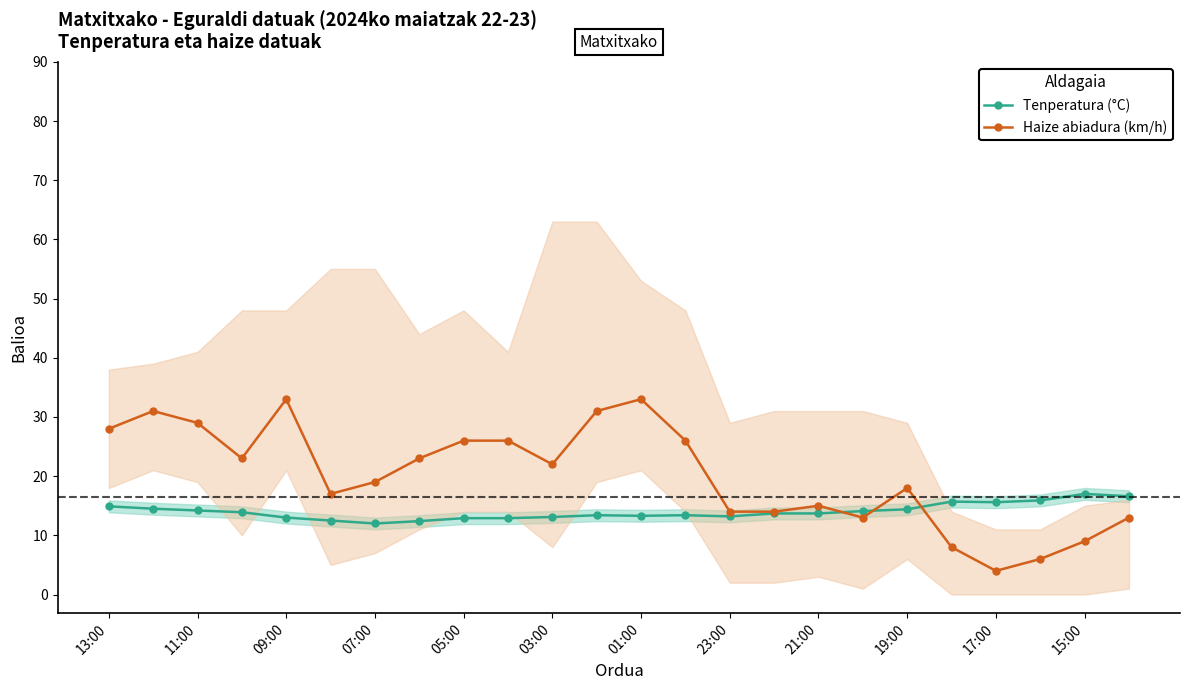

What is the highest value of the Tenperatura (°C) series?

17.0